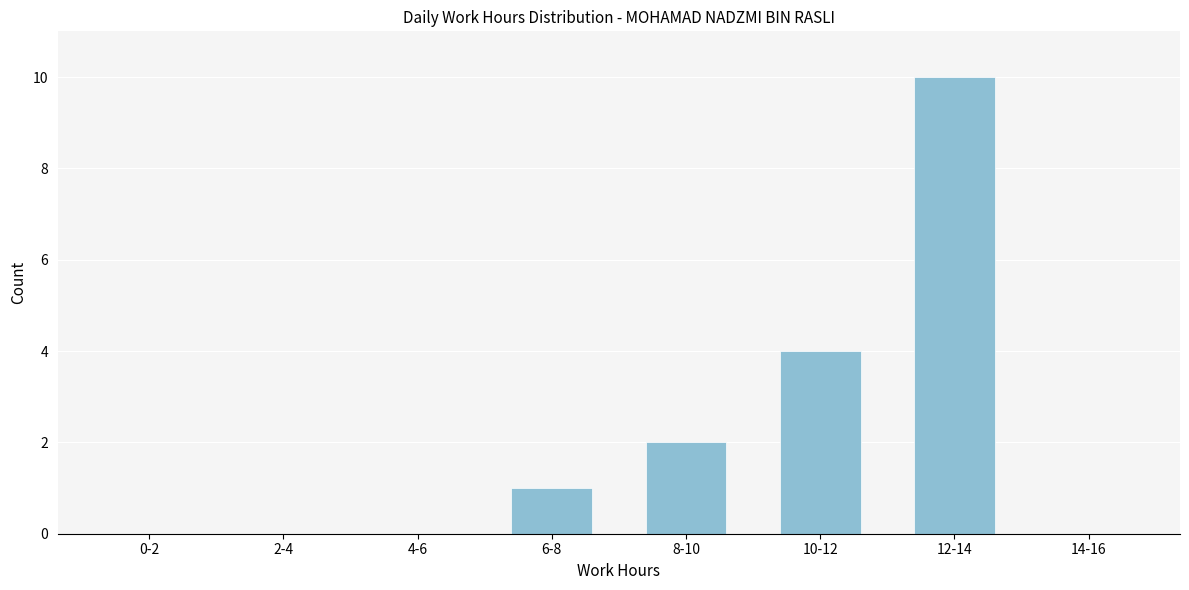

Reading left to right, what are all the values shown in this chart?

0-2=0	2-4=0	4-6=0	6-8=1	8-10=2	10-12=4	12-14=10	14-16=0